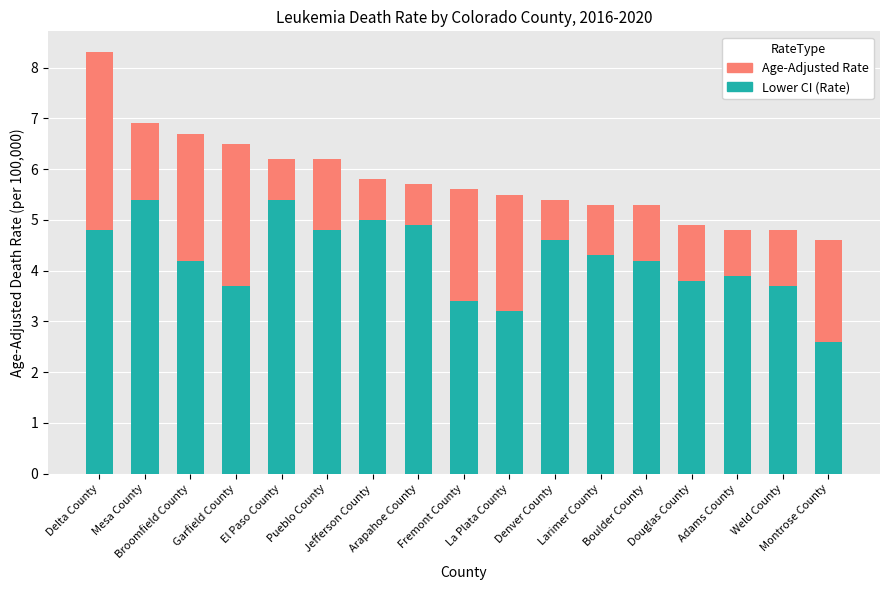

What is the difference between the highest and lowest values at Larimer County?

1.0